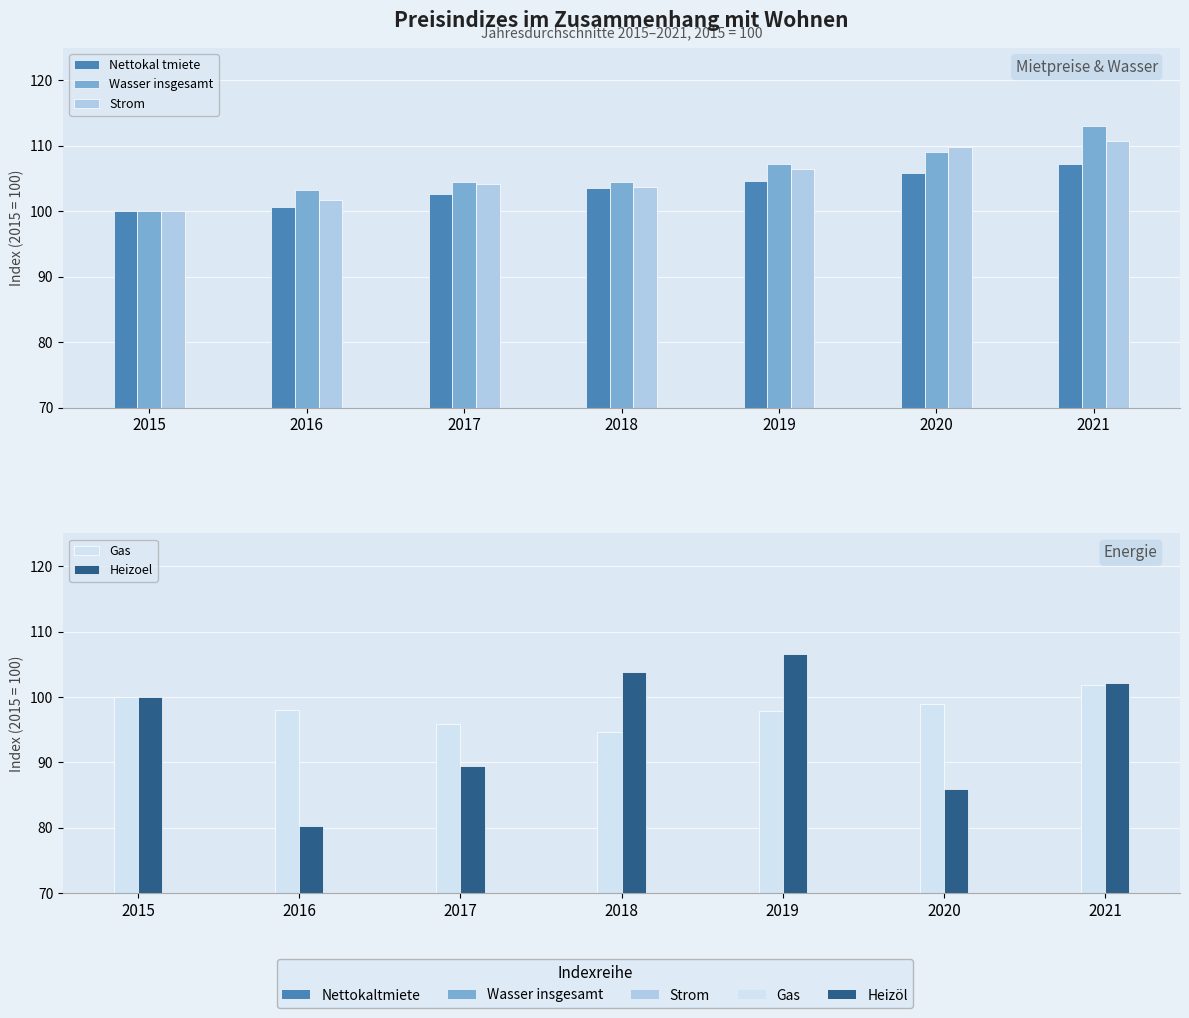

How many categories are shown in the chart?

7